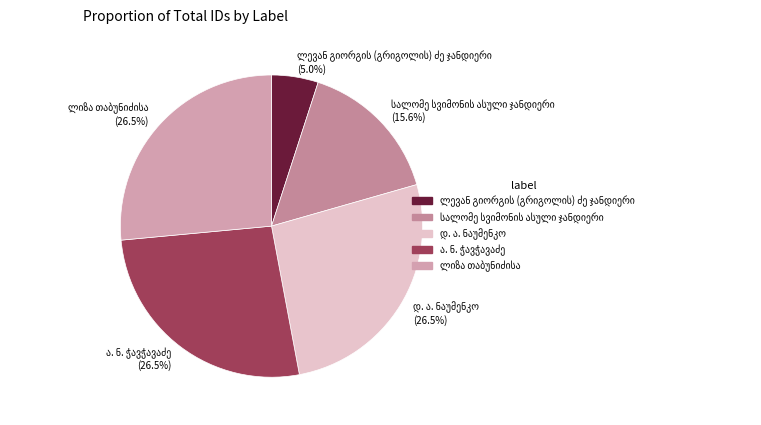

Is there any slice that represents more than half of the pie?

No